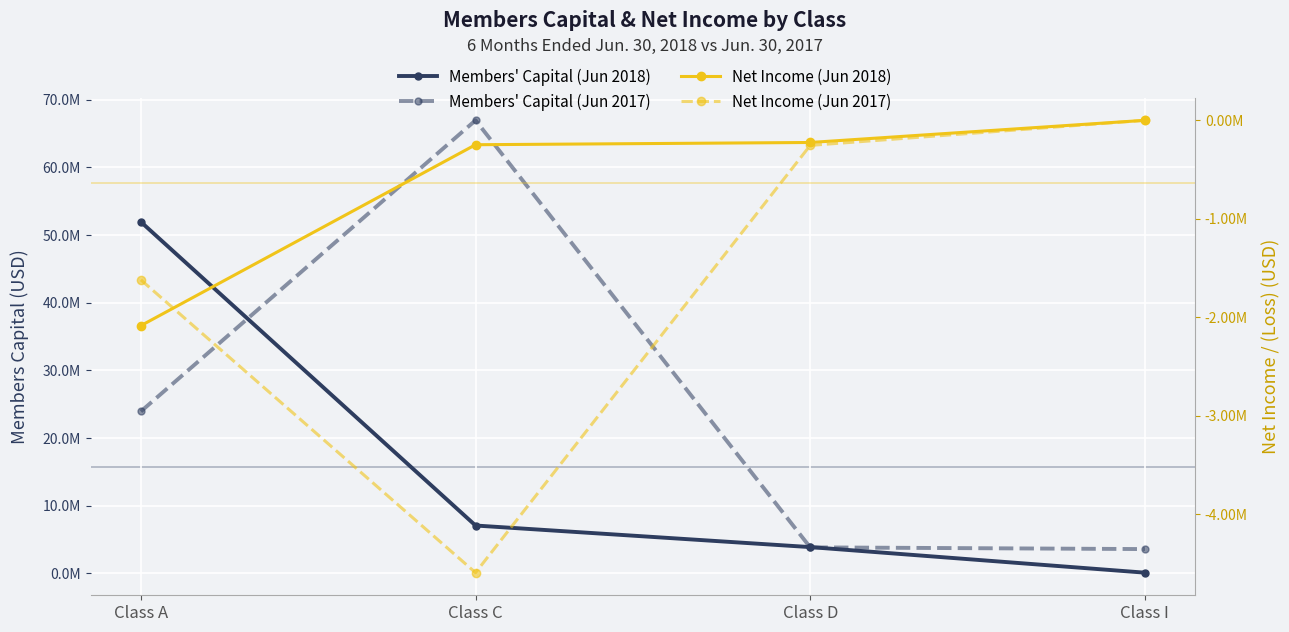

The value of Net Income (Jun 2017) at Class A is -2481621. True or false?

False